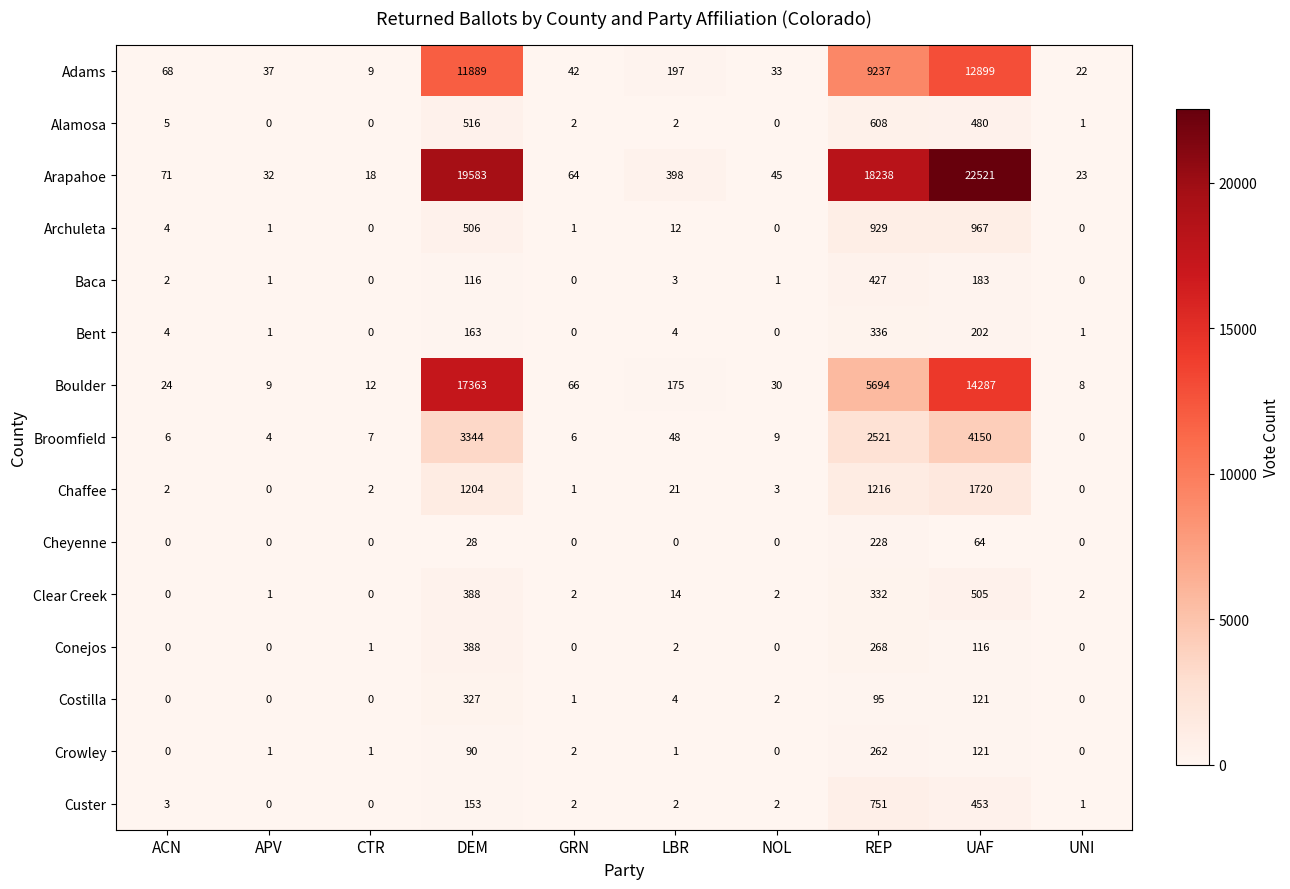

What is the approximate value of Boulder at DEM, to the nearest 10?

17360